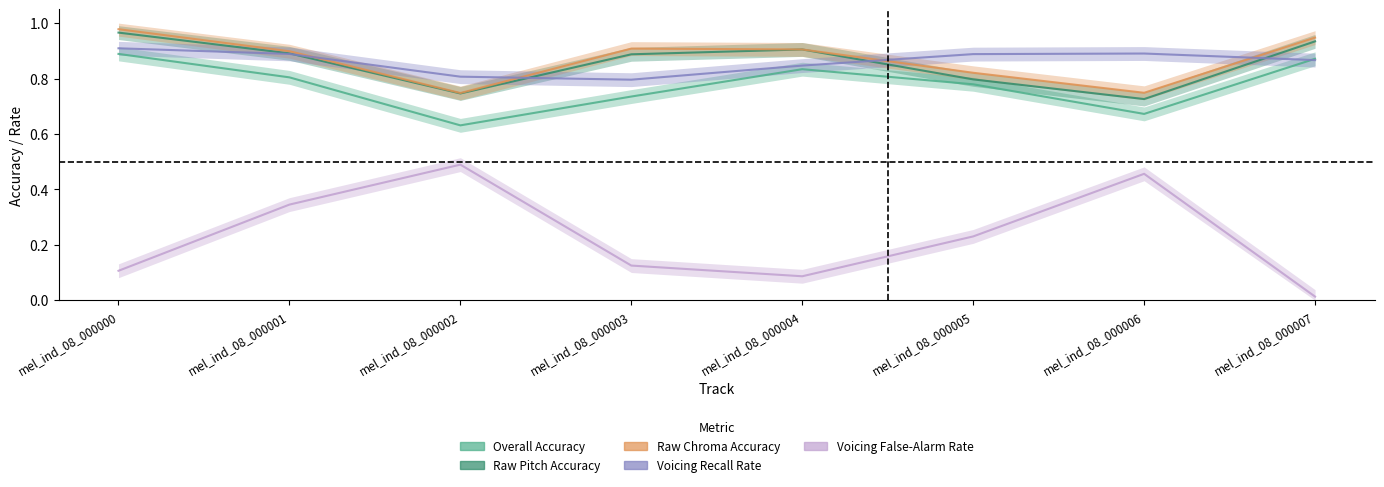

What is the difference between the second highest and second lowest values in the Raw Chroma Accuracy series?

0.2